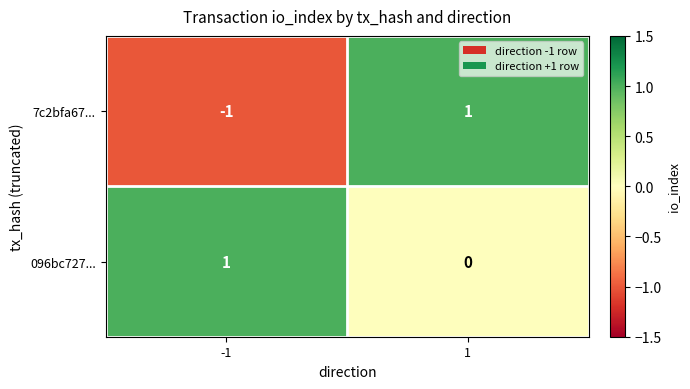

Reading left to right, list all the values displayed in this chart.

7c2bfa67...: -1=-1	1=1
096bc727...: -1=1	1=0